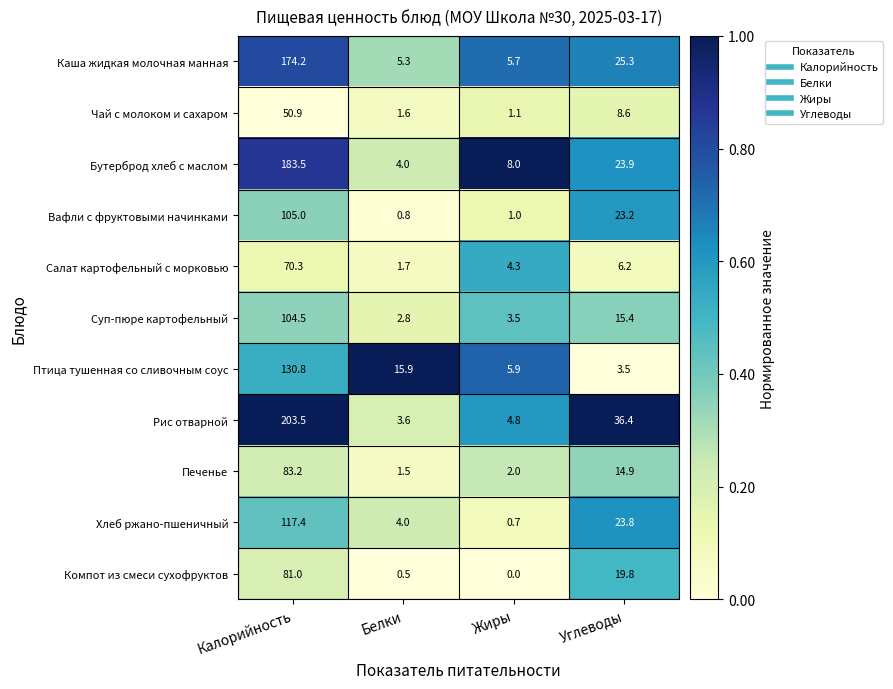

Which category has the lowest value in the Суп-пюре картофельный series?

Белки